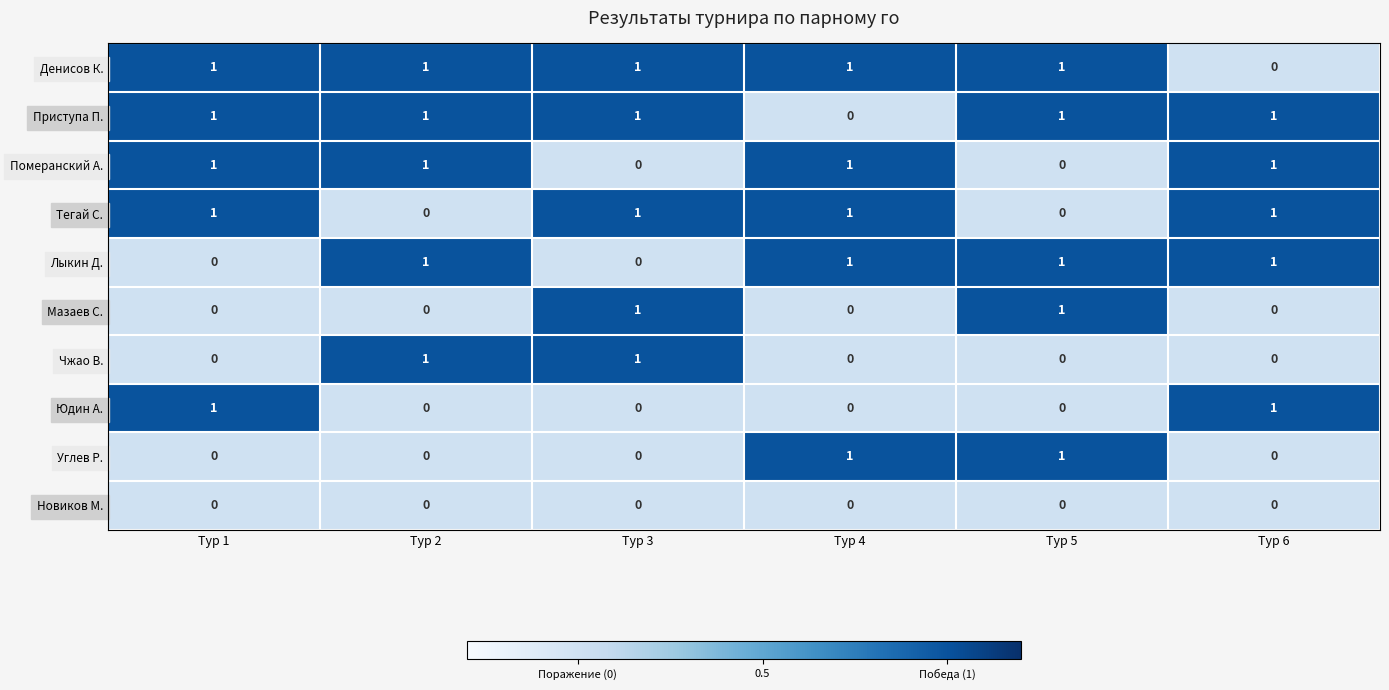

How many Юдин А. values are between 0 and 1?

6